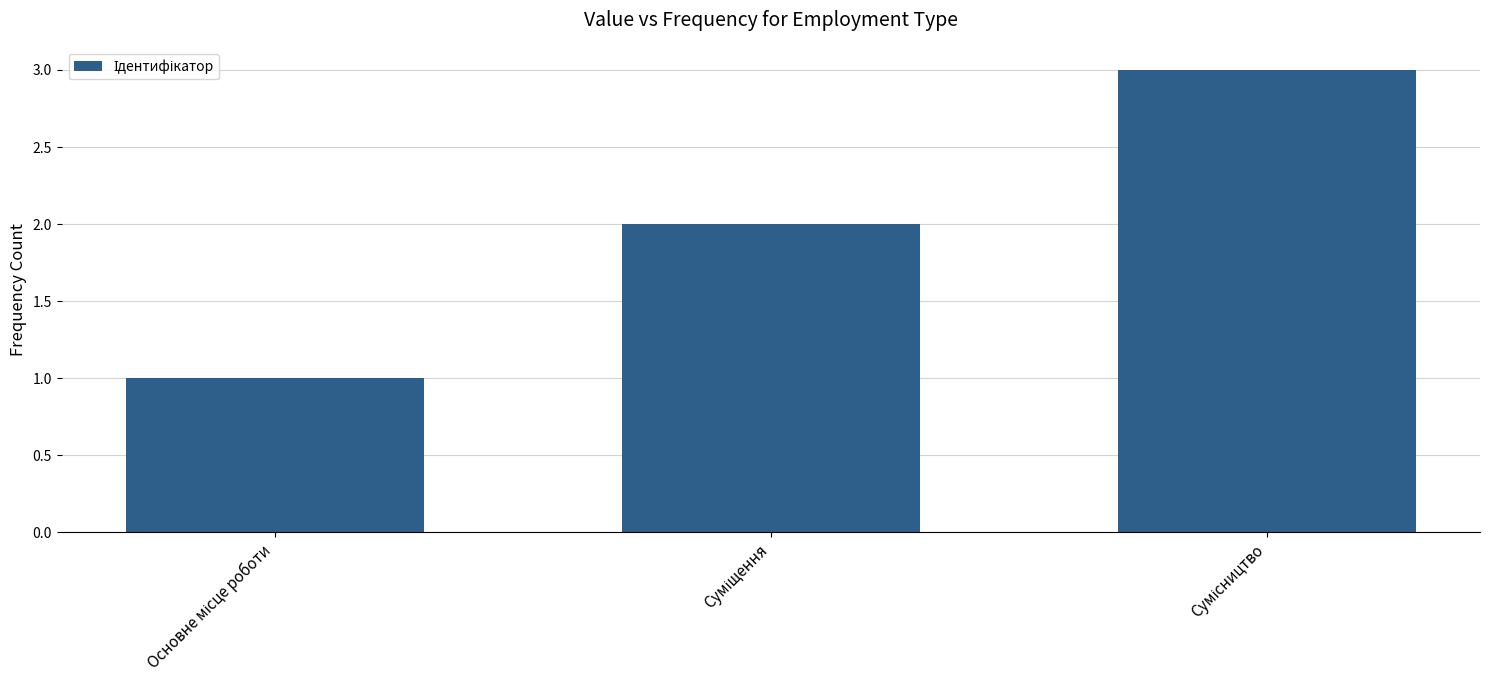

What is the maximum value shown in the chart?

3